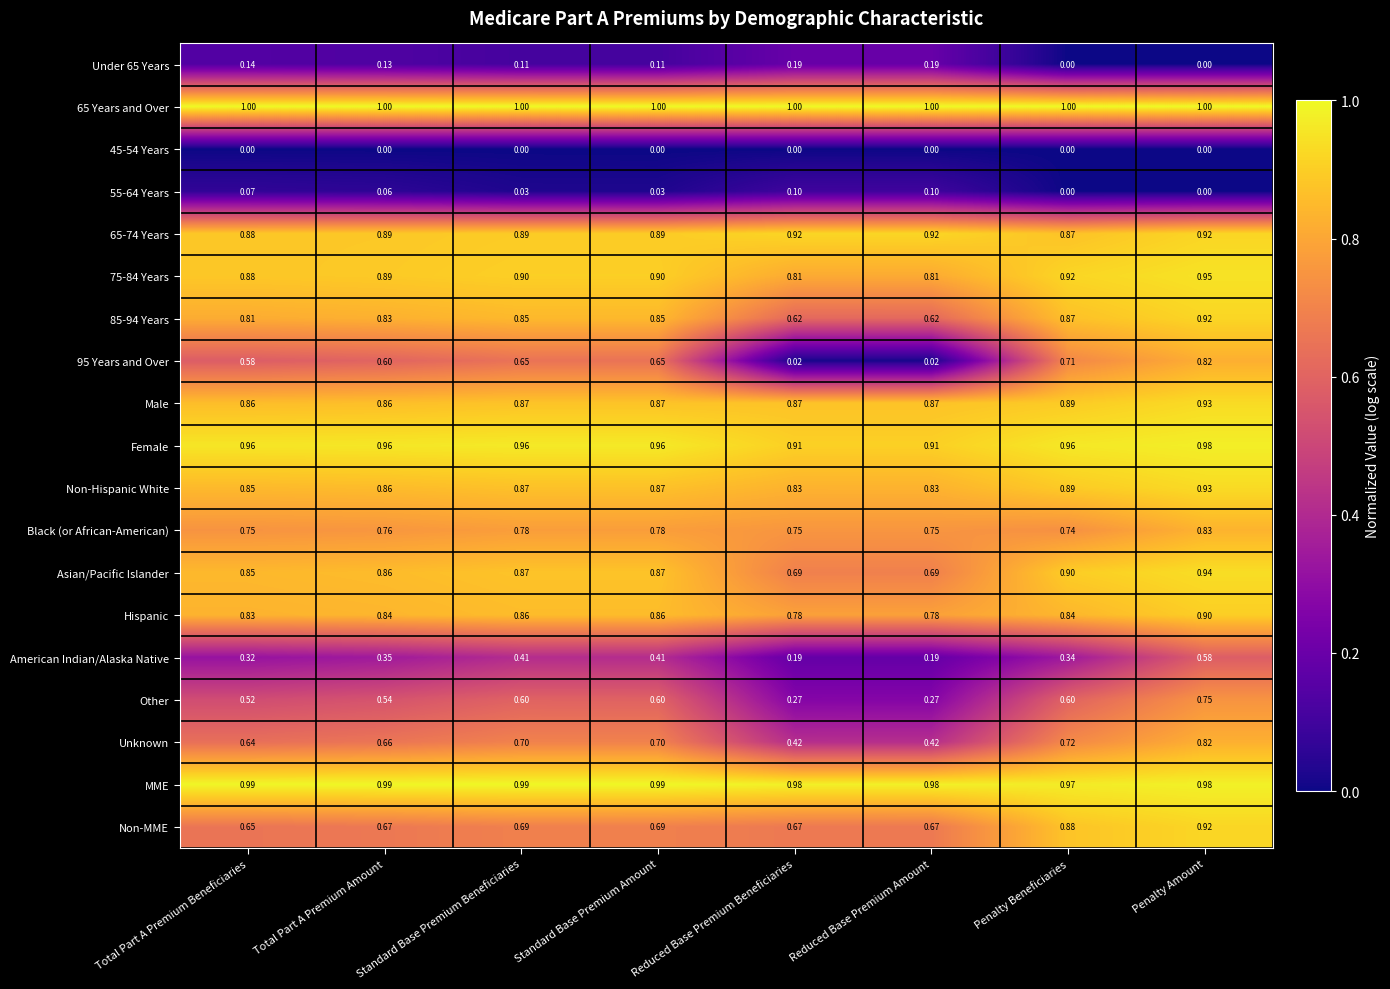

Which series has the widest spread of values?

95 Years and Over